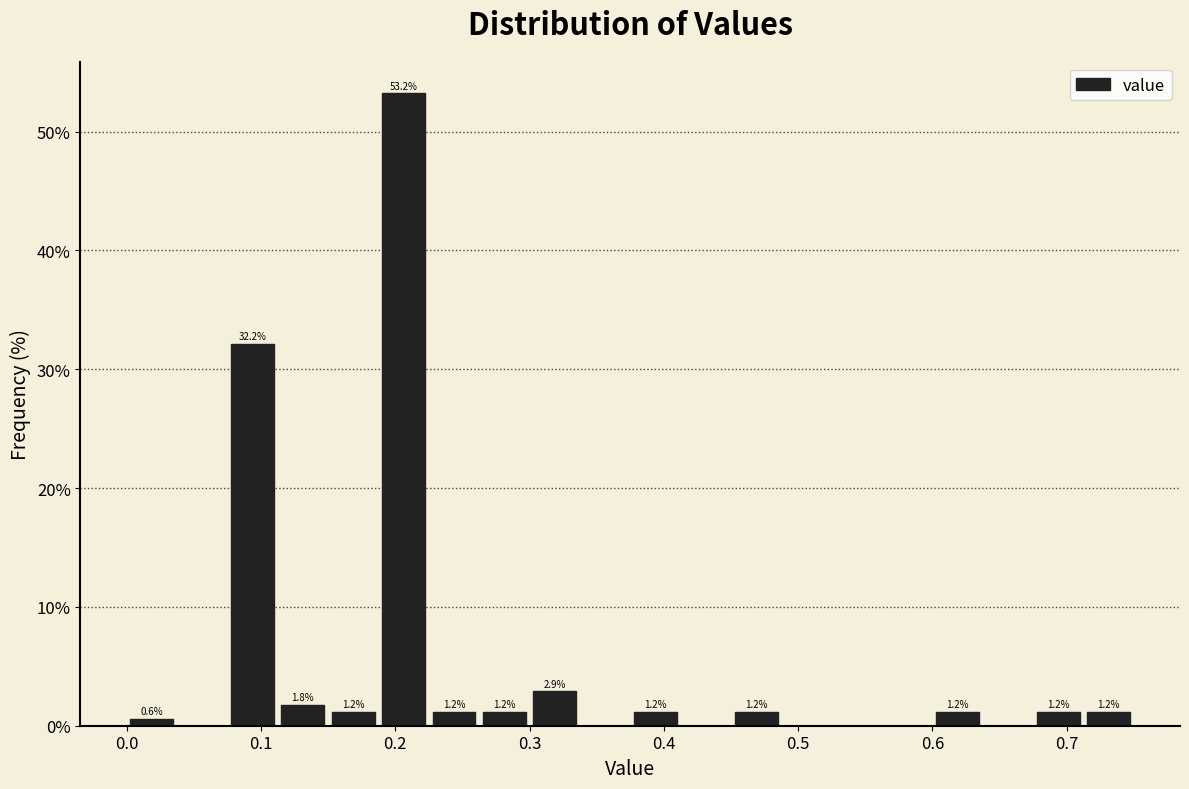

Read against the x-axis, roughly where is the centre of the tallest bar?

0.21